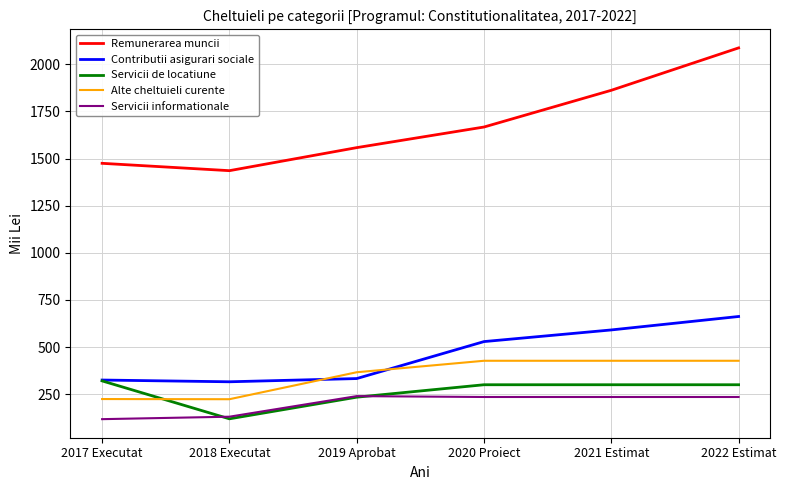

The Alte cheltuieli curente series shows 97.3 at 2021 Estimat. True or false?

False